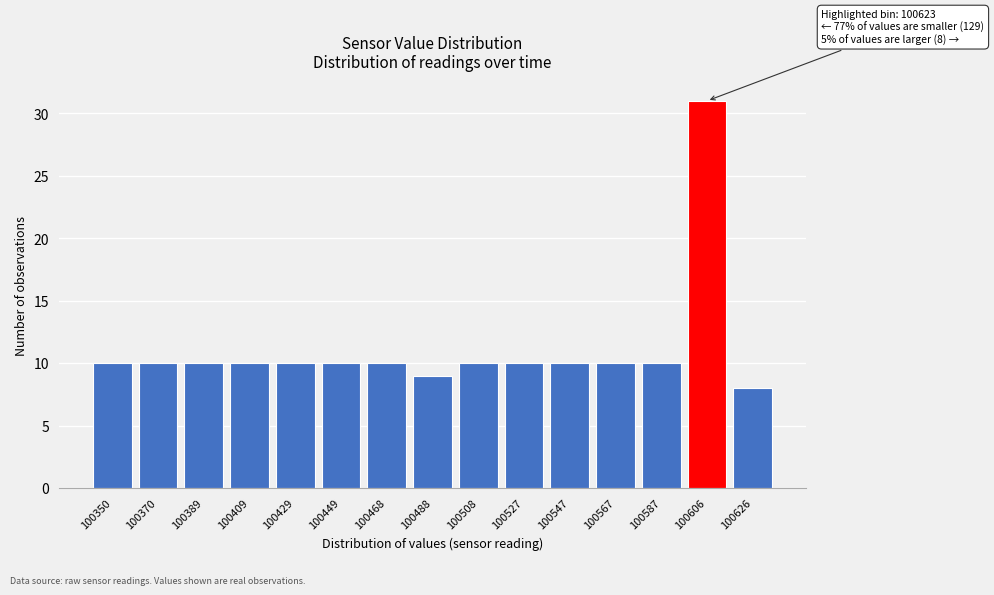

Reading left to right, extract all data points from this chart.

10	10	10	10	10	10	10	9	10	10	10	10	10	31	8